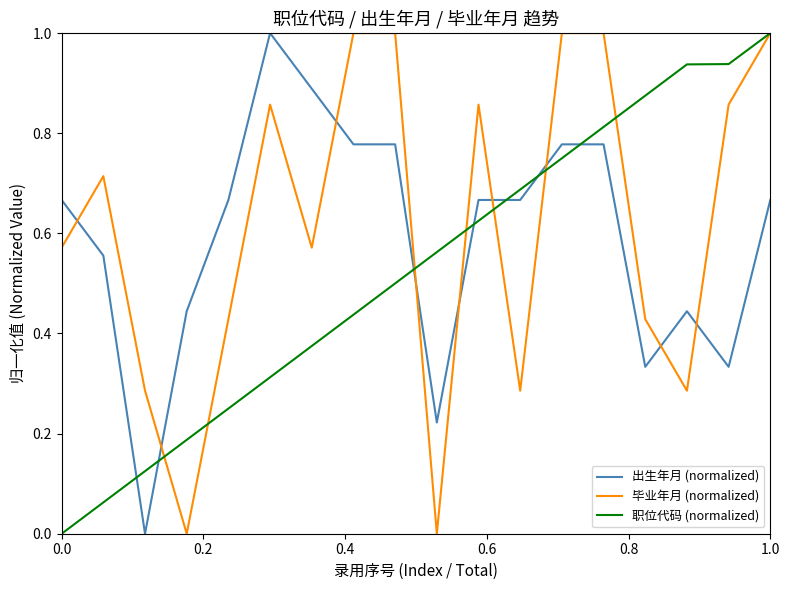

What is the maximum value for 出生年月 (normalized)?

1.0